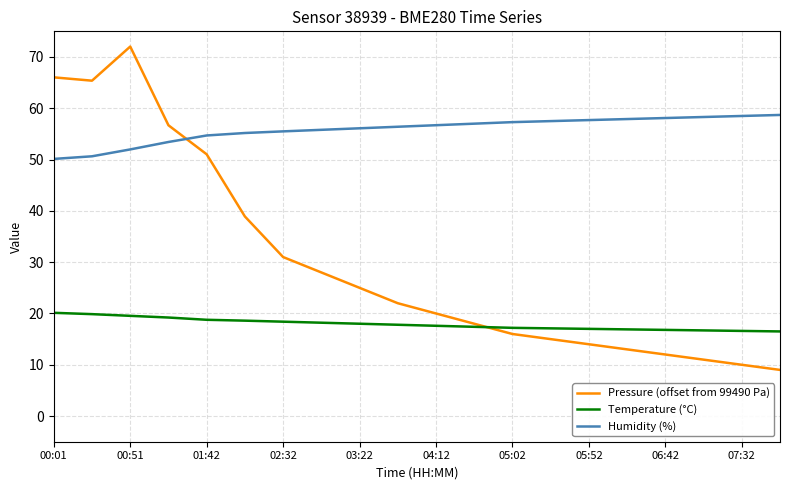

List the series in order of their peak value, lowest first.

Temperature (°C), Humidity (%), Pressure (offset from 99490 Pa)